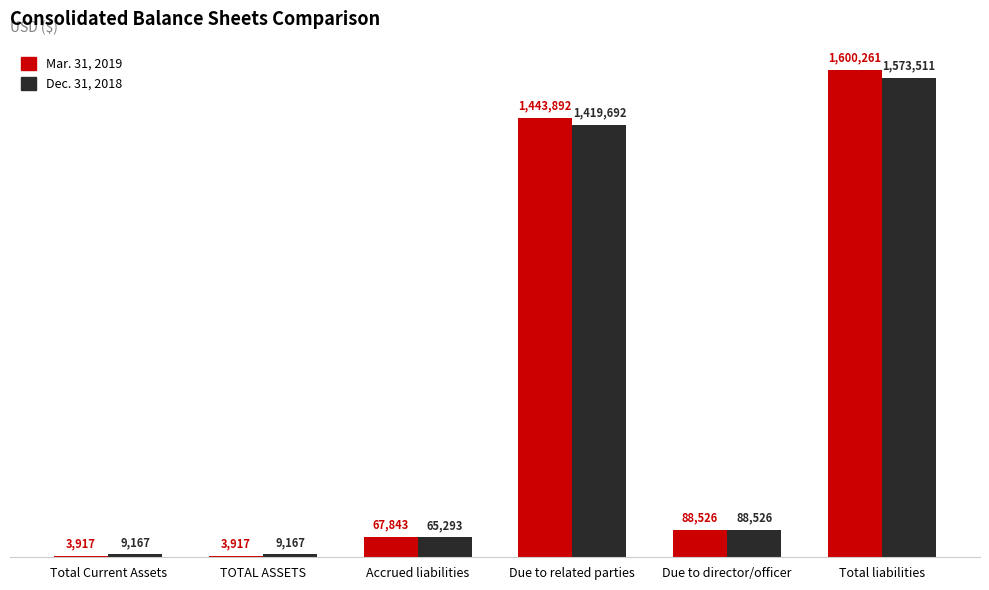

What is the label of the 5th bar from the right?

TOTAL ASSETS